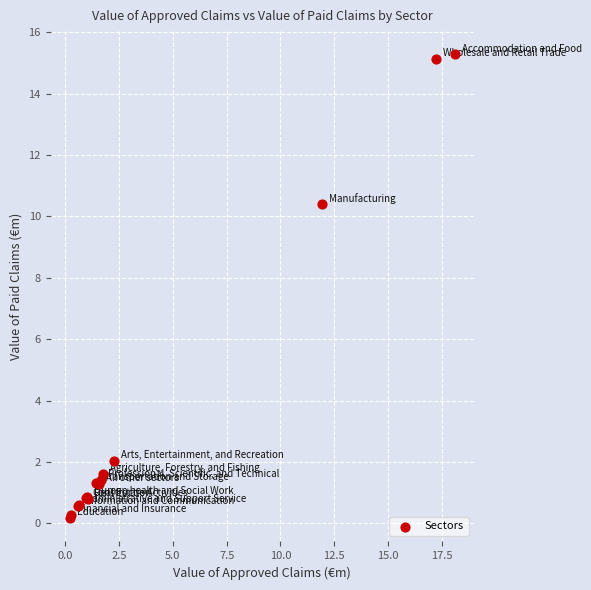

What Y value in the scatter plot is closest to 7?

10.4